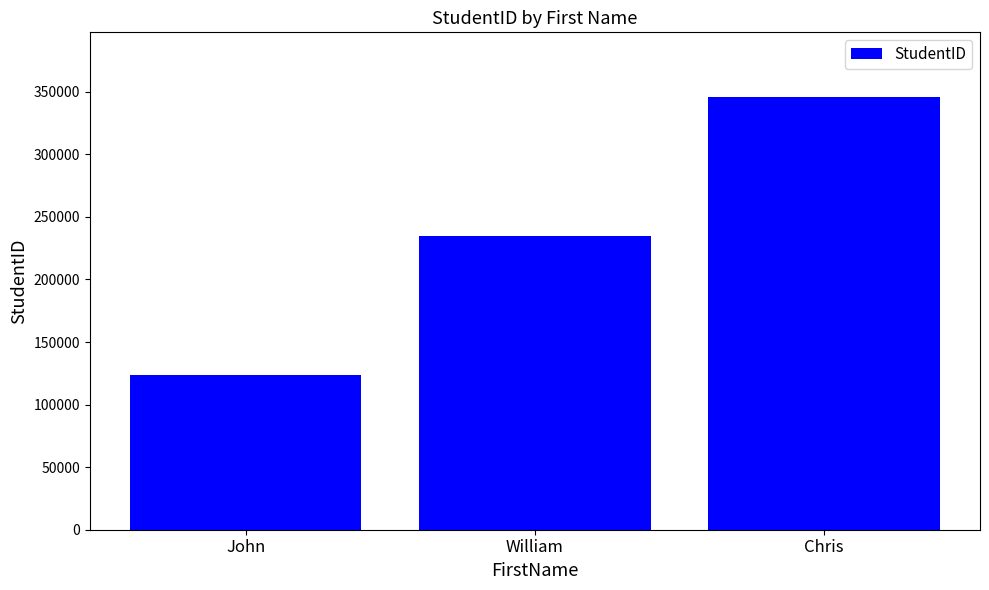

Approximately how many times larger is the value at John compared to Chris?

0.4